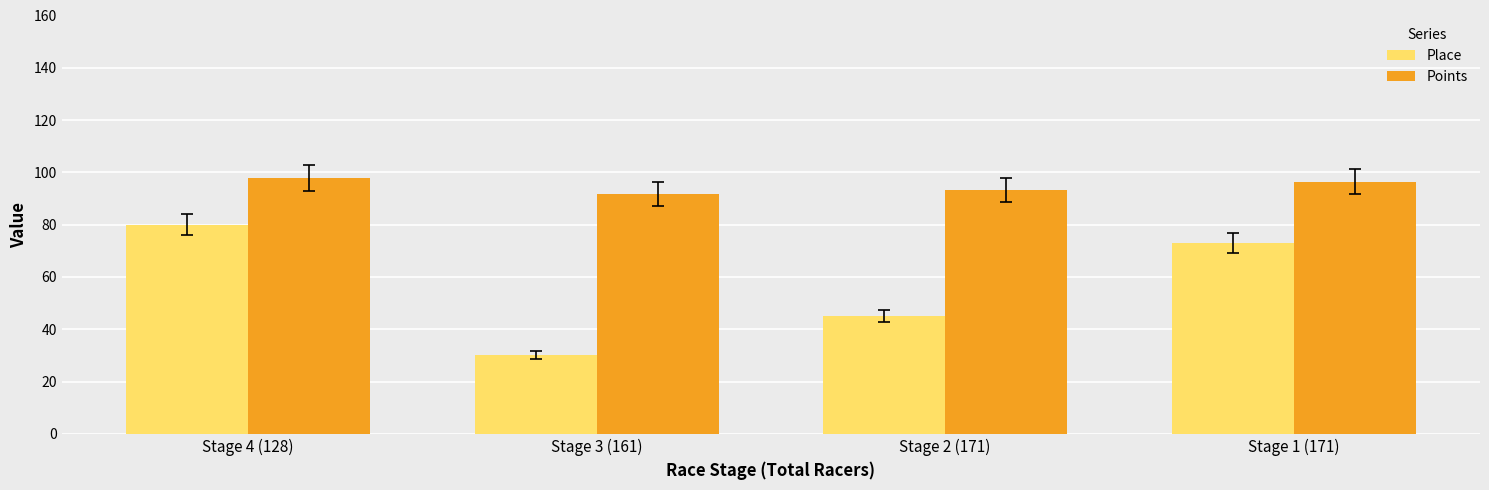

Rank the series by their maximum value, from highest to lowest.

Points, Place